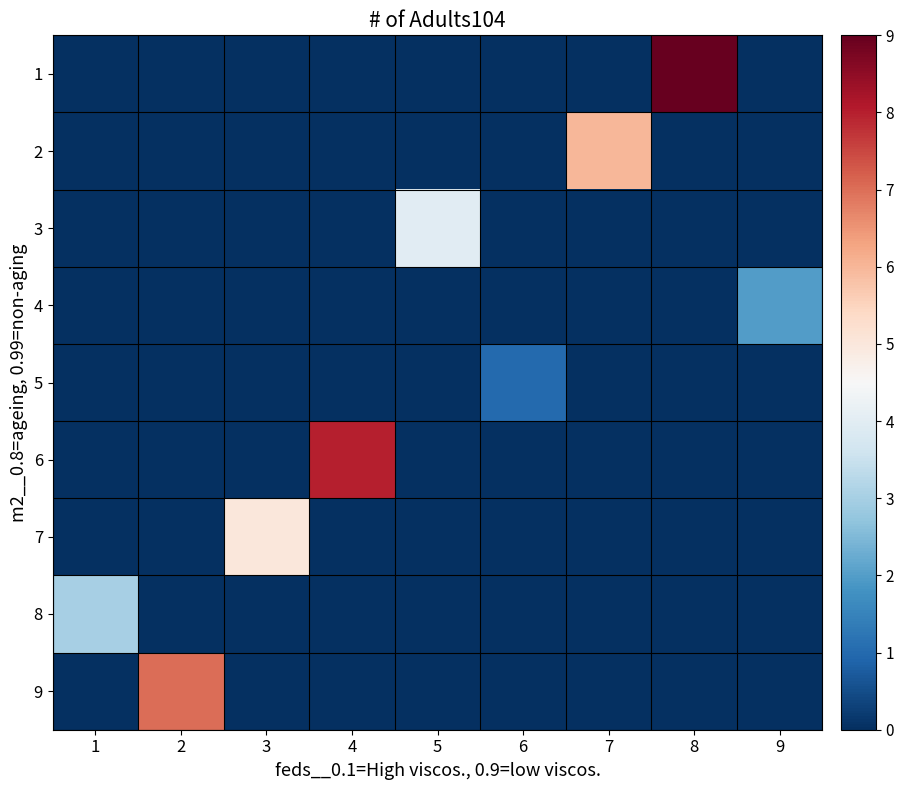

Reading left to right, transcribe all the data shown in this chart.

1: 1=0	2=0	3=0	4=0	5=0	6=0	7=0	8=9	9=0
2: 1=0	2=0	3=0	4=0	5=0	6=0	7=6	8=0	9=0
3: 1=0	2=0	3=0	4=0	5=4	6=0	7=0	8=0	9=0
4: 1=0	2=0	3=0	4=0	5=0	6=0	7=0	8=0	9=2
5: 1=0	2=0	3=0	4=0	5=0	6=1	7=0	8=0	9=0
6: 1=0	2=0	3=0	4=8	5=0	6=0	7=0	8=0	9=0
7: 1=0	2=0	3=5	4=0	5=0	6=0	7=0	8=0	9=0
8: 1=3	2=0	3=0	4=0	5=0	6=0	7=0	8=0	9=0
9: 1=0	2=7	3=0	4=0	5=0	6=0	7=0	8=0	9=0